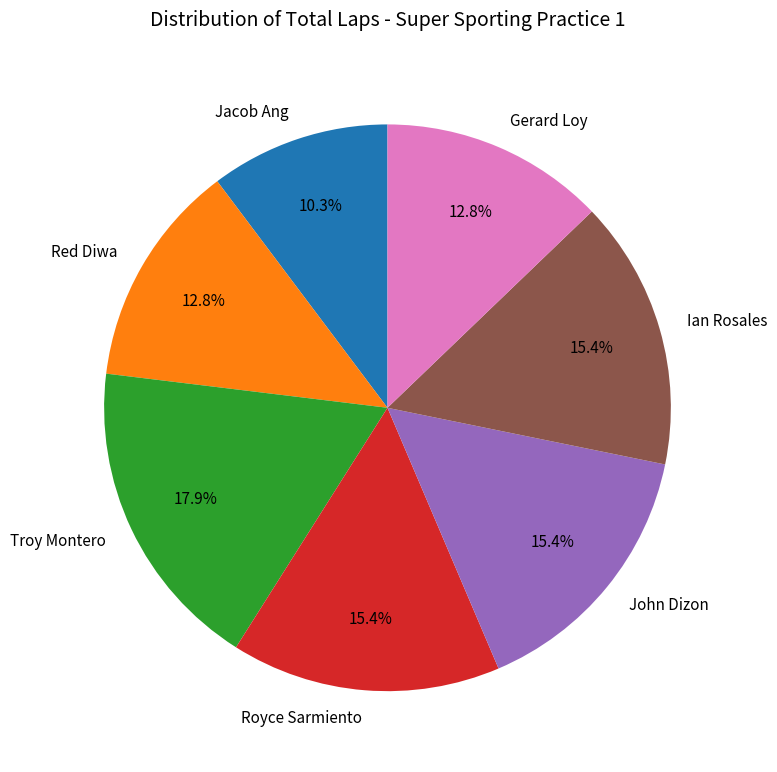

To the nearest percent, what is the difference between the Ian Rosales and Red Diwa slice percentages?

3%